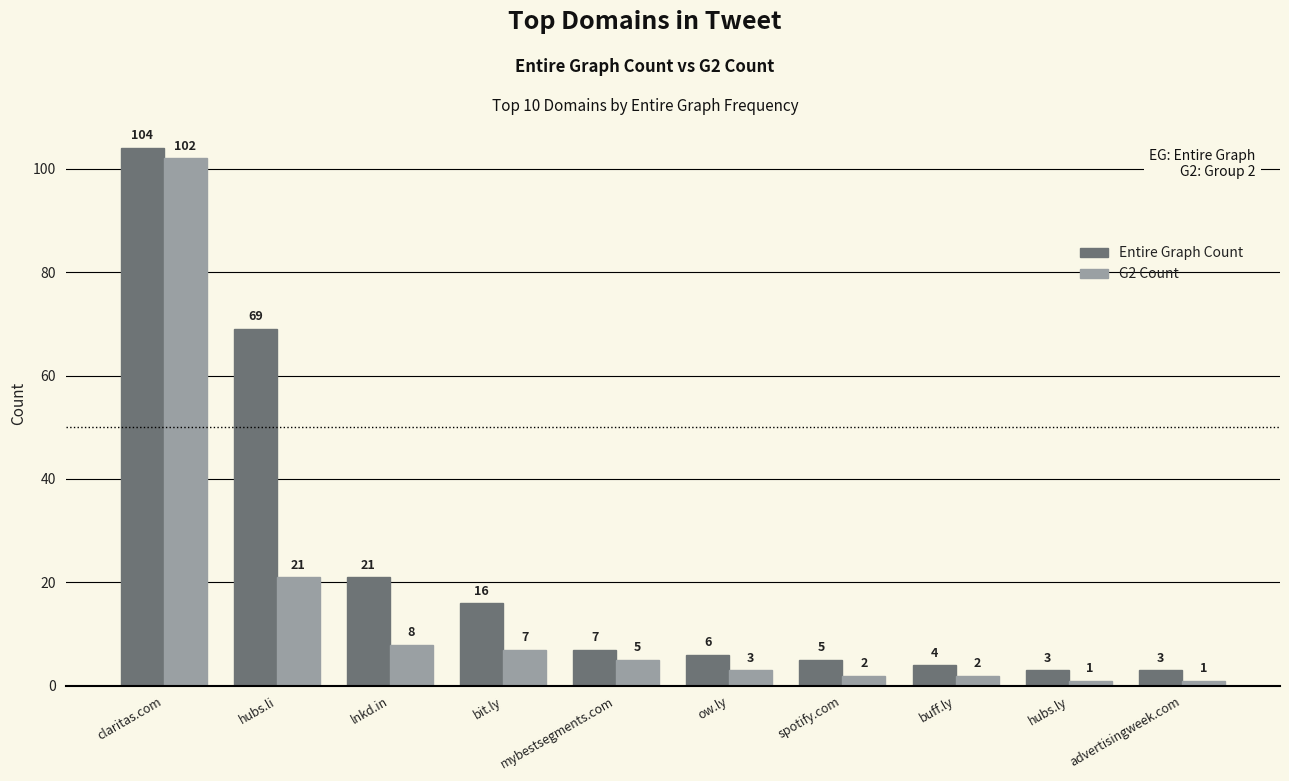

What is the label of the 3rd bar from the right?

buff.ly